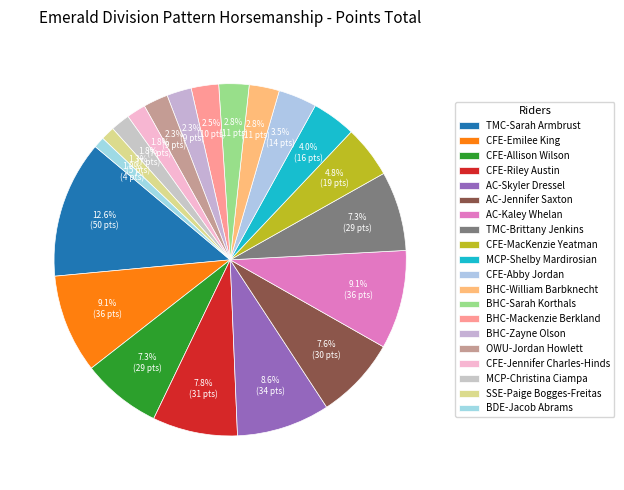

What is the change in value from TMC-Sarah Armbrust to CFE-Abby Jordan?

-36